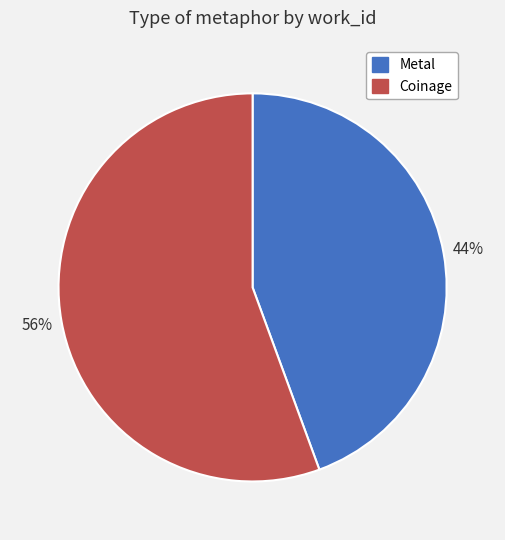

Is it true that Coinage is 47% of the pie?

False